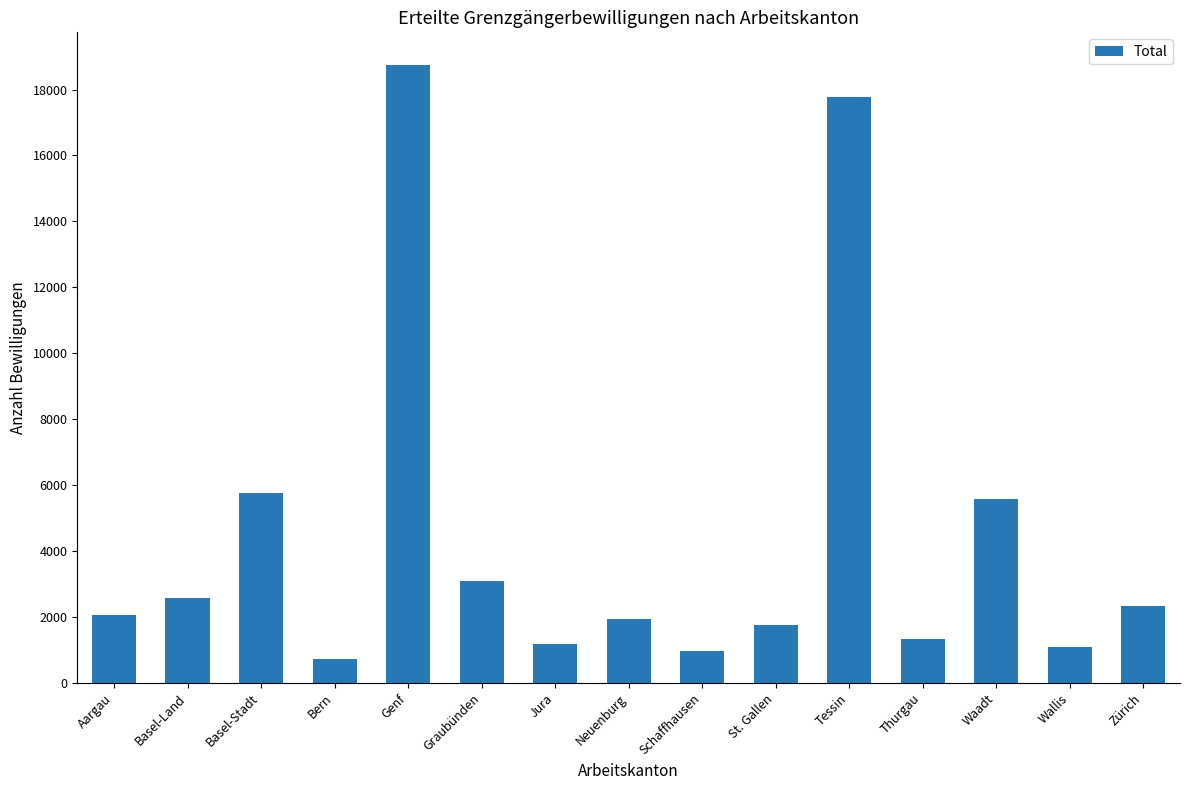

Are the bars horizontal?

No